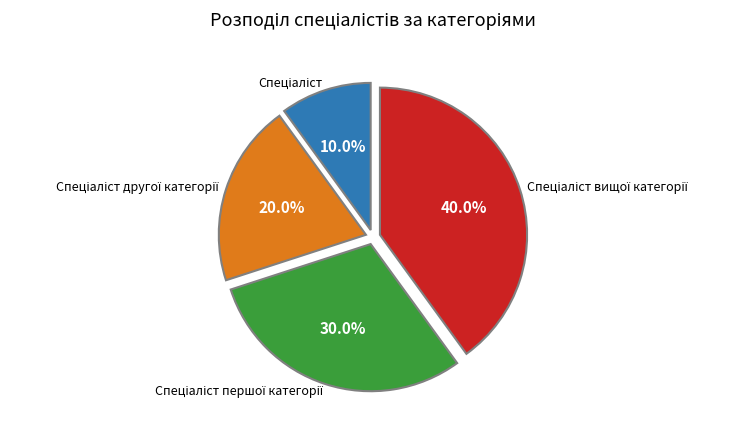

Does any single category account for the majority?

No